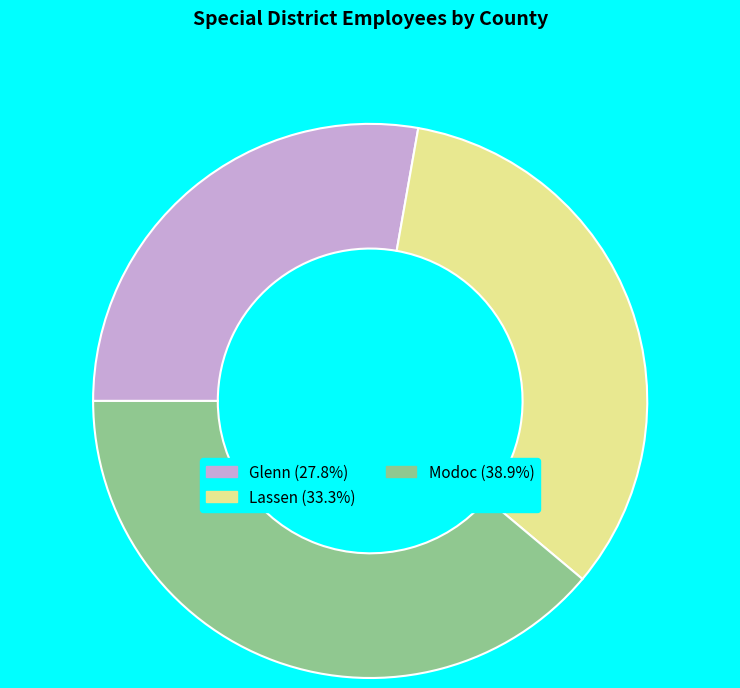

Rank the categories by value from lowest to highest.

Glenn, Lassen, Modoc